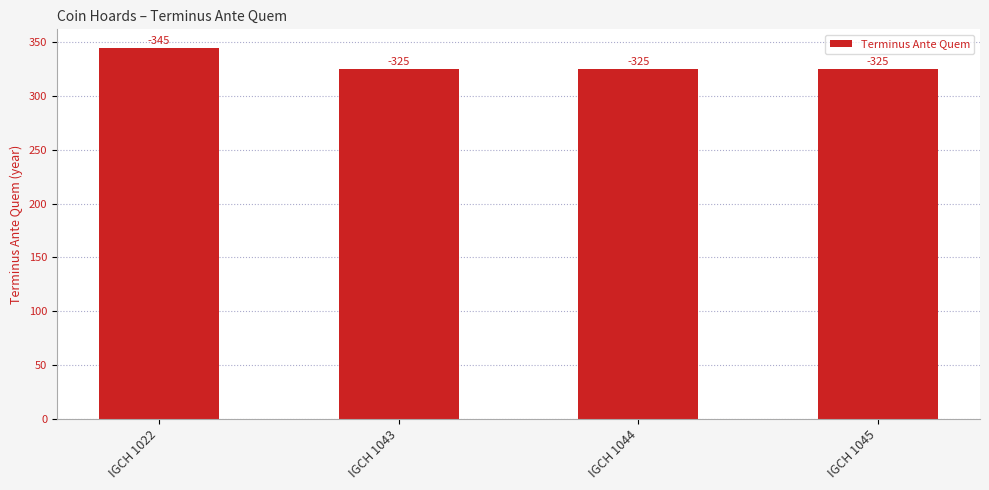

Rank the categories by value from highest to lowest.

IGCH 1022, IGCH 1043, IGCH 1044, IGCH 1045